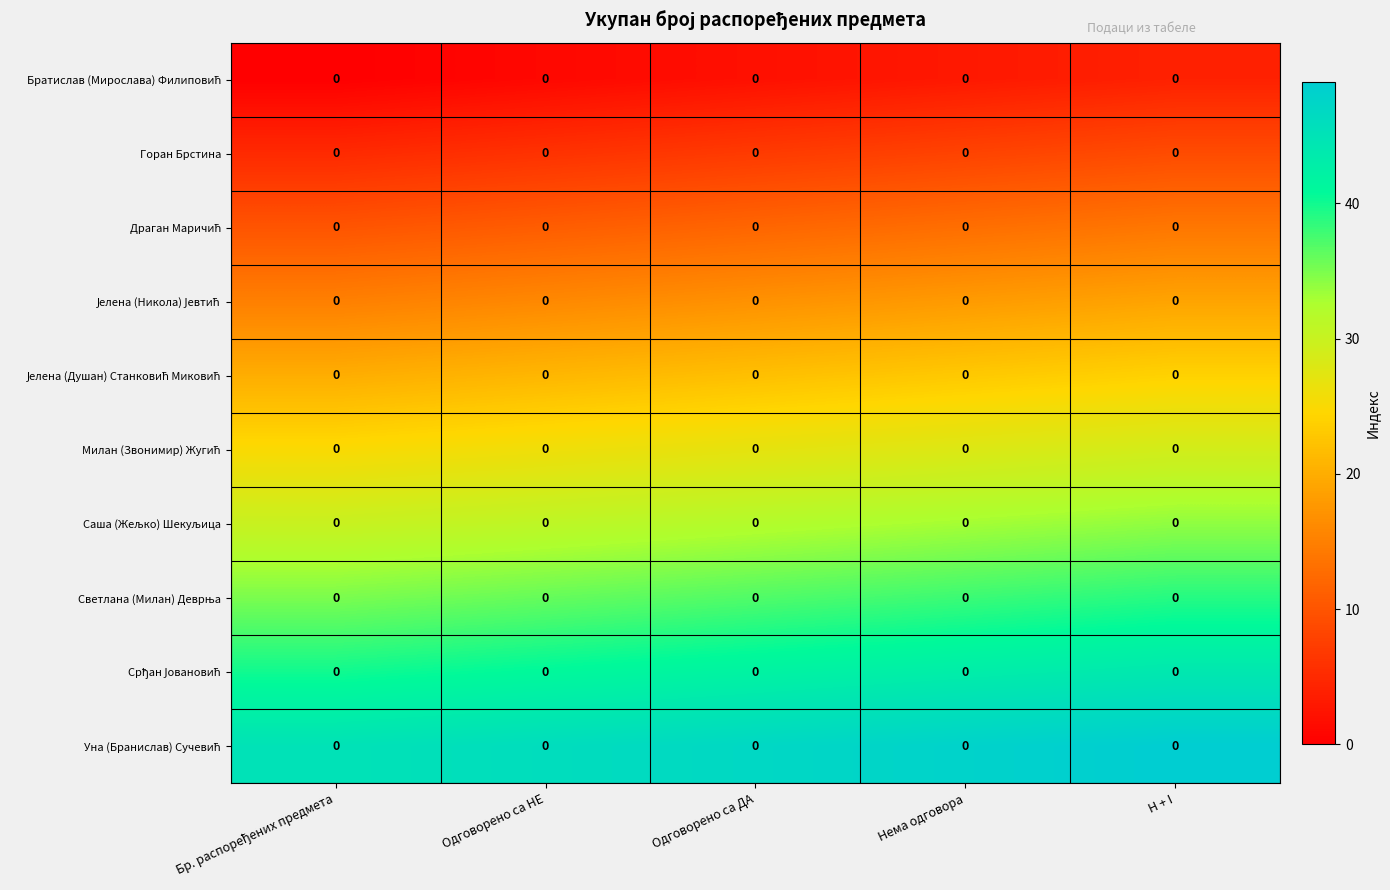

True or false: Саша (Жељко) Шекуљица has a value of 51 at Одговорено са ДА.

False